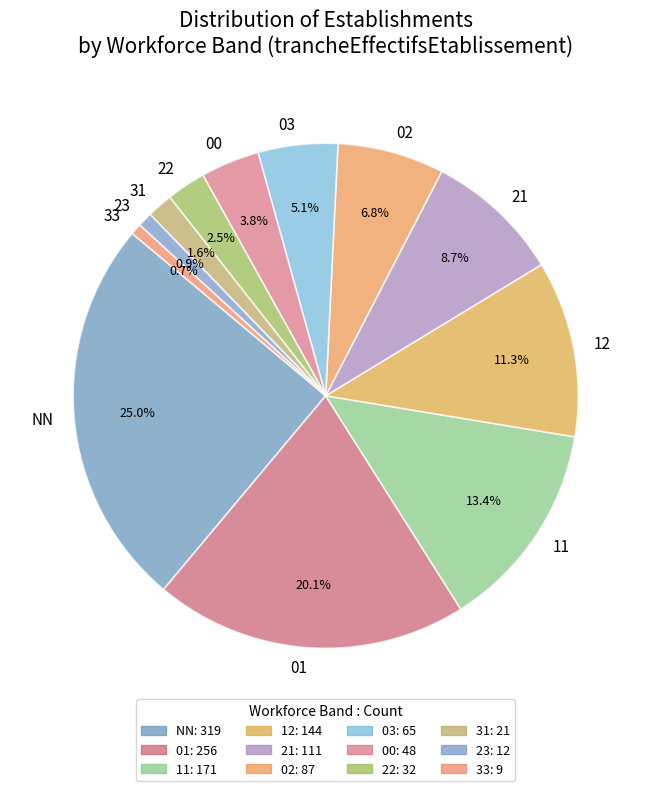

Which category has the biggest portion of the pie?

NN